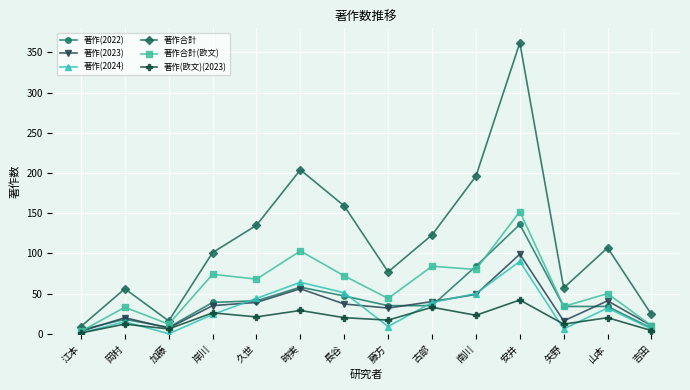

How many values in the 著作(2022) series are below 35?

6